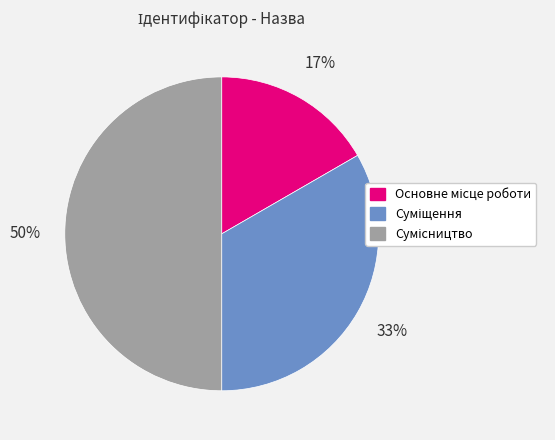

To the nearest percent, what is the difference between the largest and smallest slice percentages?

33%